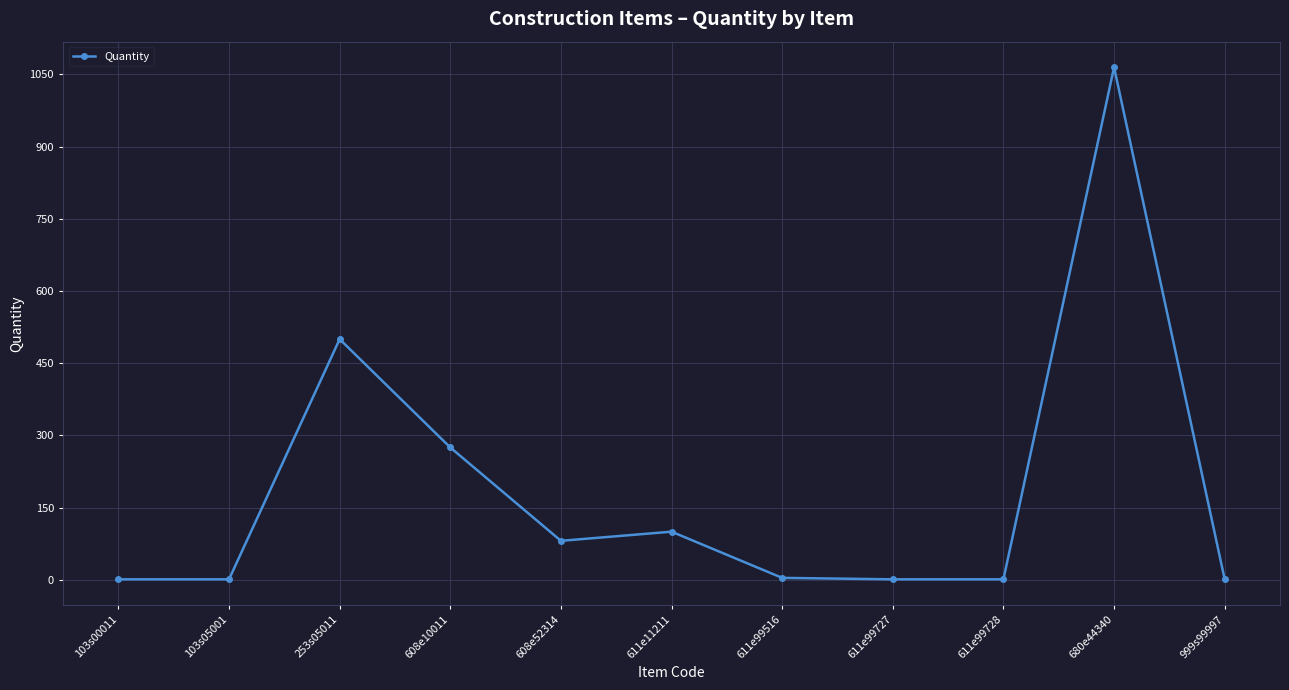

True or false: the data has more than 1 interior local peaks.

True